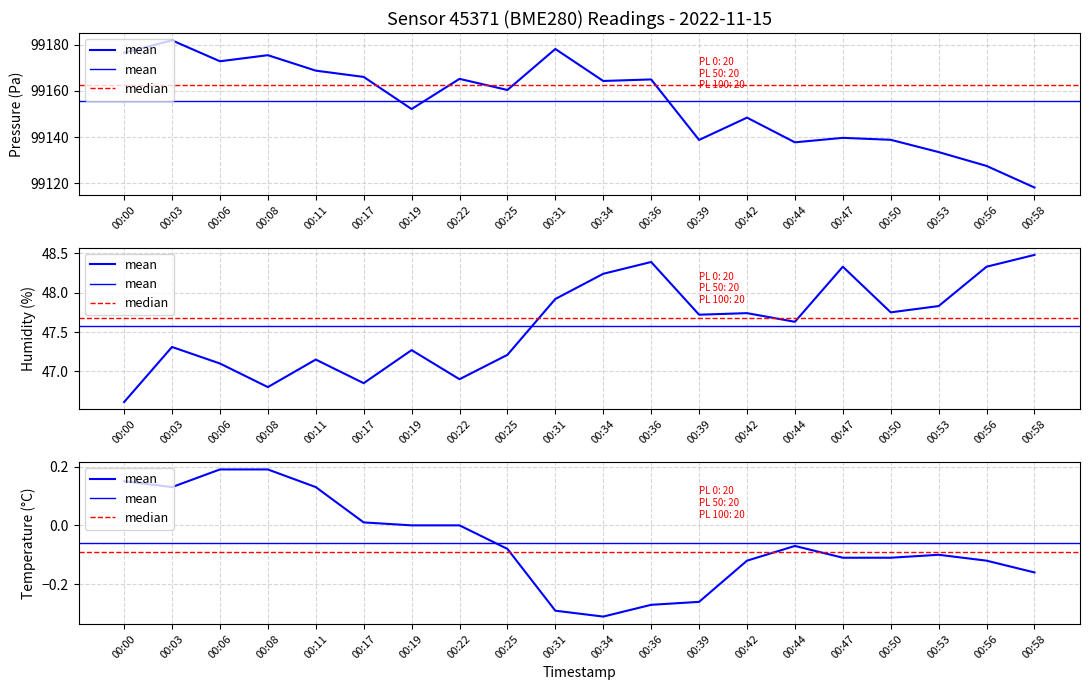

Where is mean nearest to the value 0?

00:00